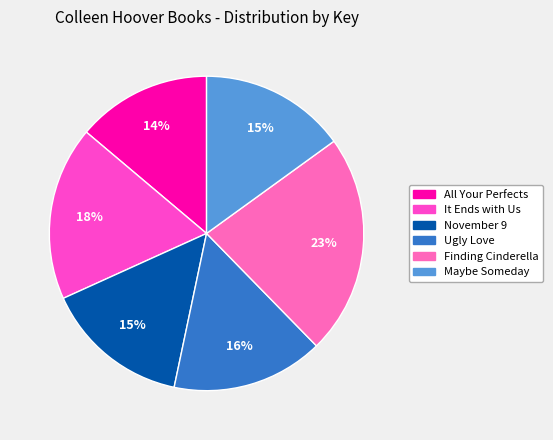

Count the number of slices in the pie.

6